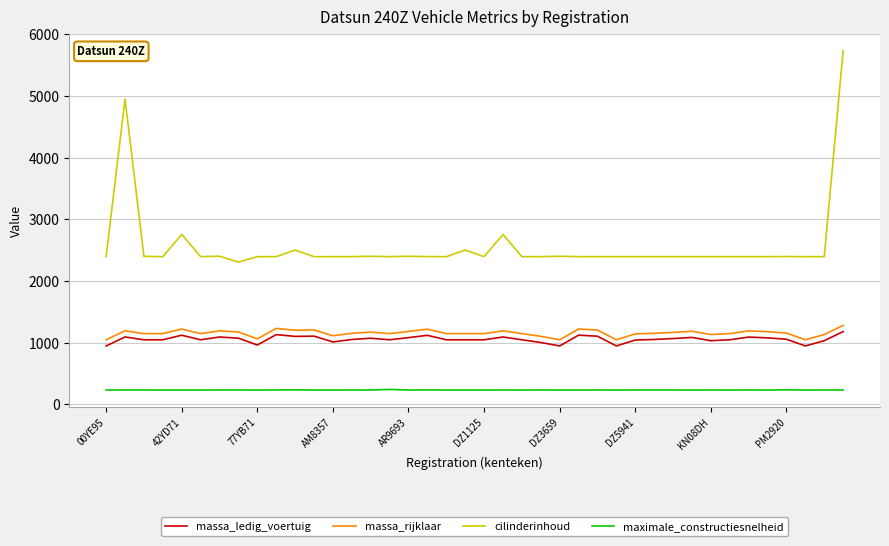

True or false: cilinderinhoud and massa_rijklaar intersect in this chart.

False